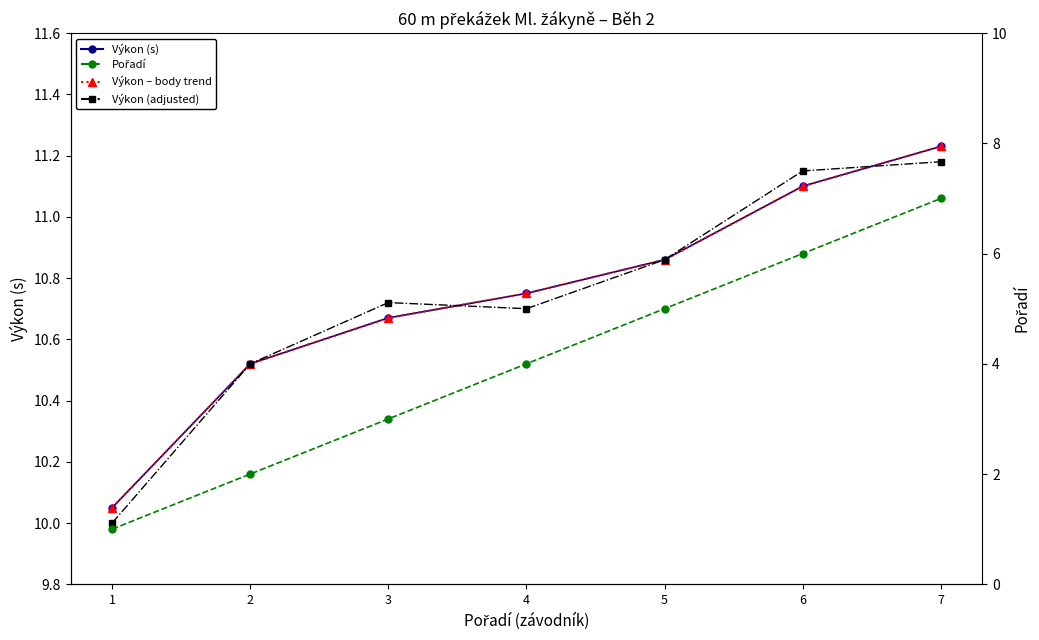

What is the difference between the second highest and second lowest values in the Výkon (adjusted) series?

0.6